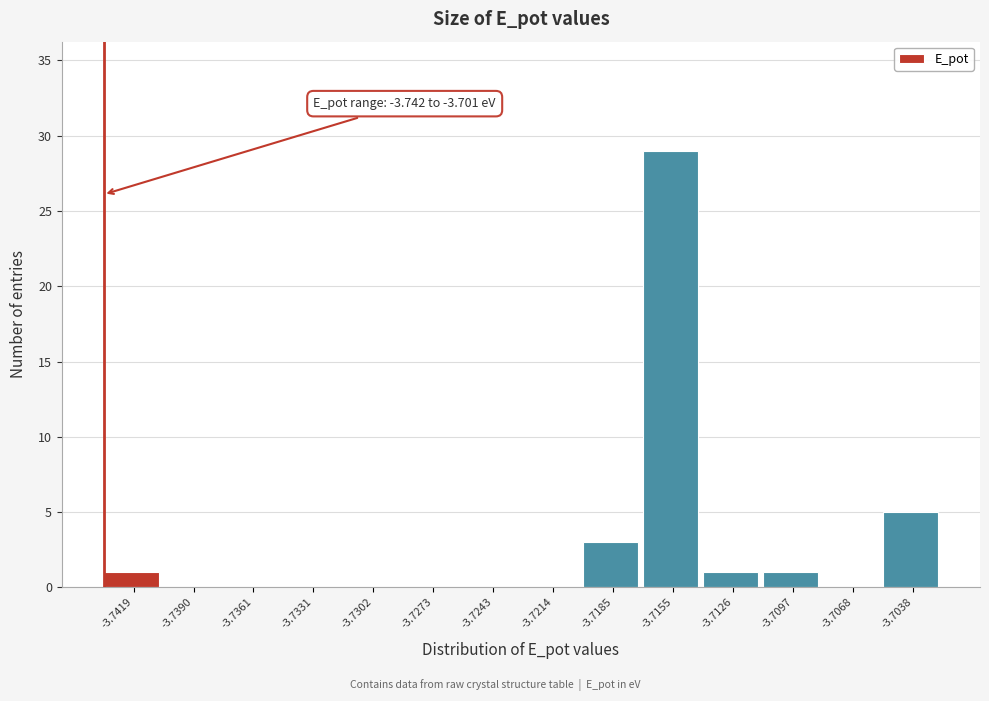

Reading right to left, what are all the values shown in this chart?

-3.7038=5	-3.7068=0	-3.7097=1	-3.7126=1	-3.7155=29	-3.7185=3	-3.7214=0	-3.7243=0	-3.7273=0	-3.7302=0	-3.7331=0	-3.7361=0	-3.7390=0	-3.7419=1